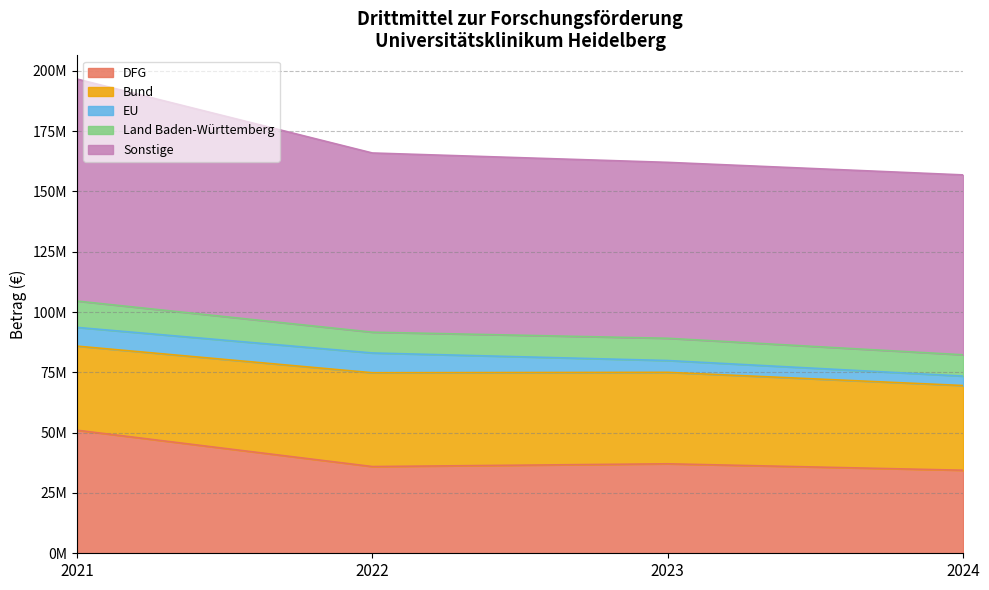

How many values in the Land Baden-Württemberg series exceed 9229059?

2